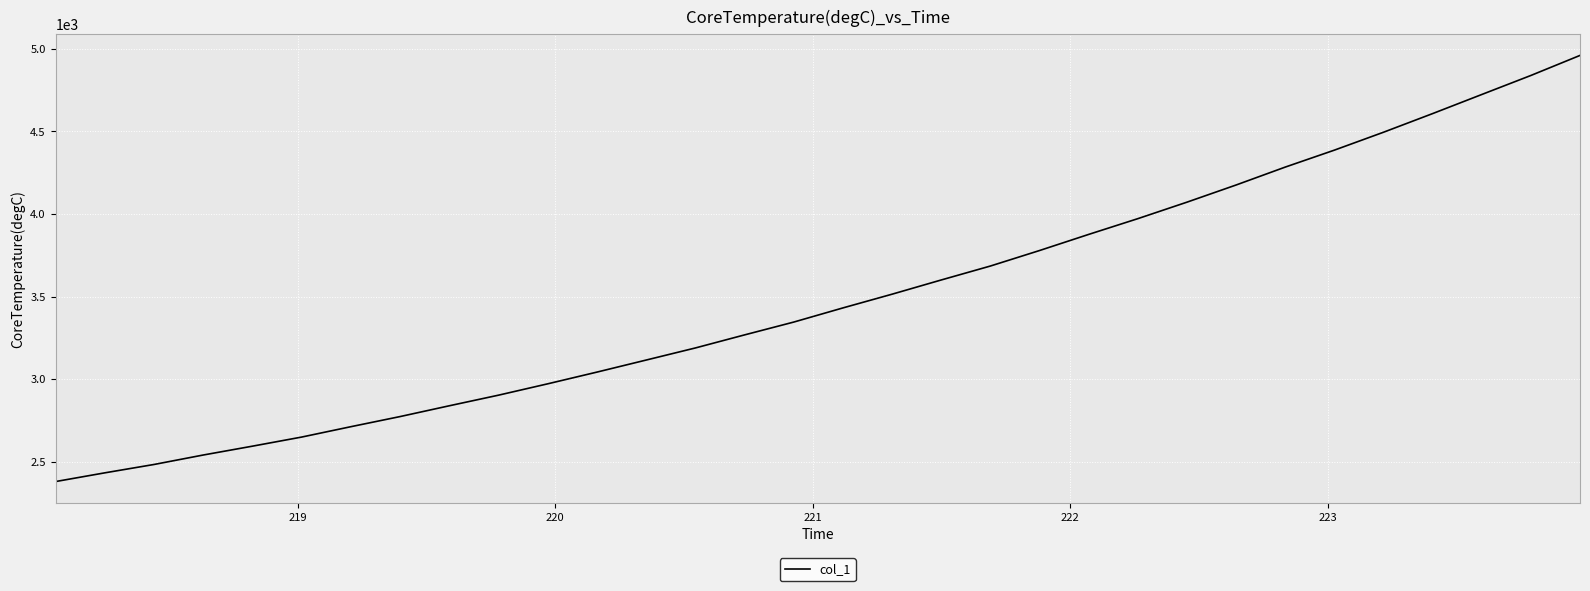

What is the minimum value shown in the chart?

2380.9